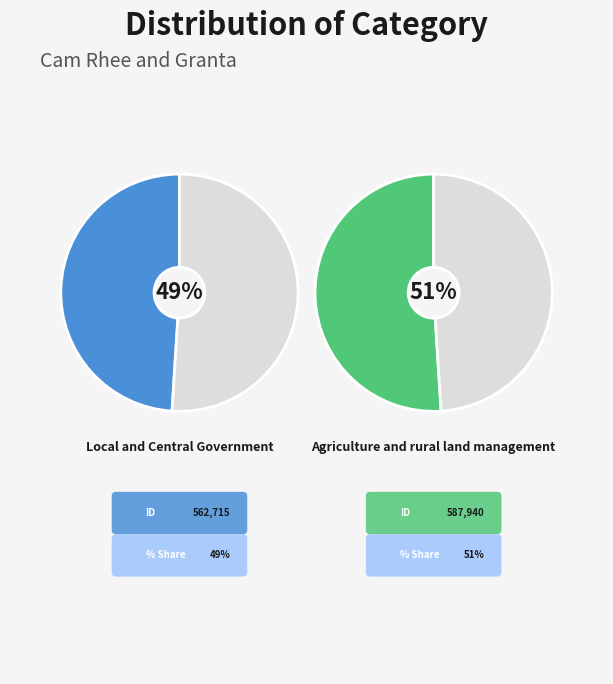

To the nearest percent, what percentage of the pie is Agriculture and rural land management?

51%